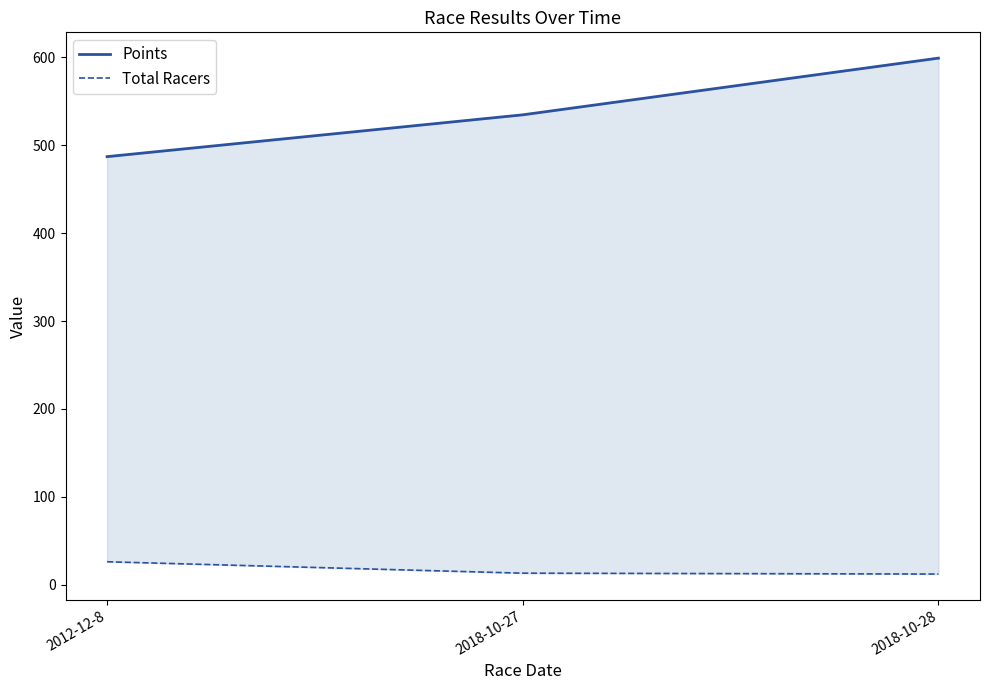

The Points series shows 487.1 at 2012-12-8. True or false?

True